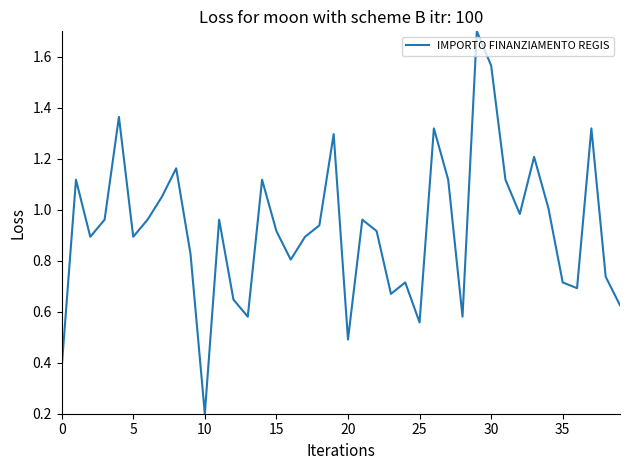

What is the difference between the maximum and minimum values?

1.5